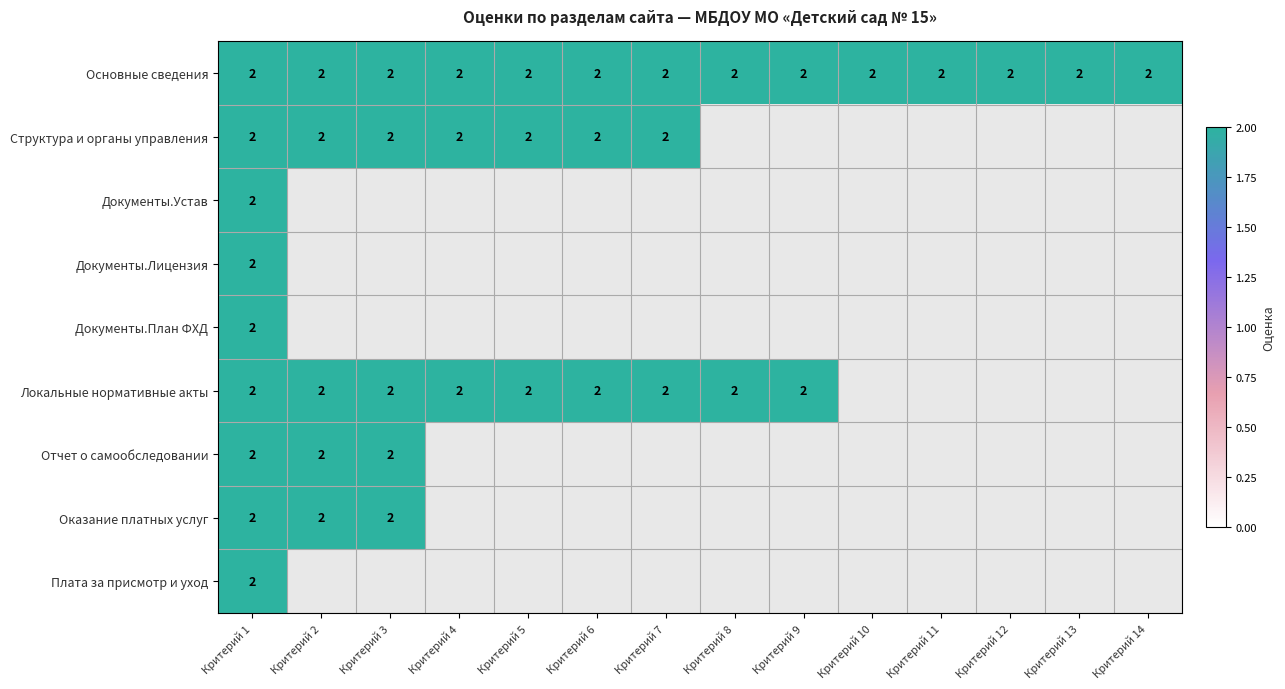

What is the sum of all Структура и органы управления values?

14